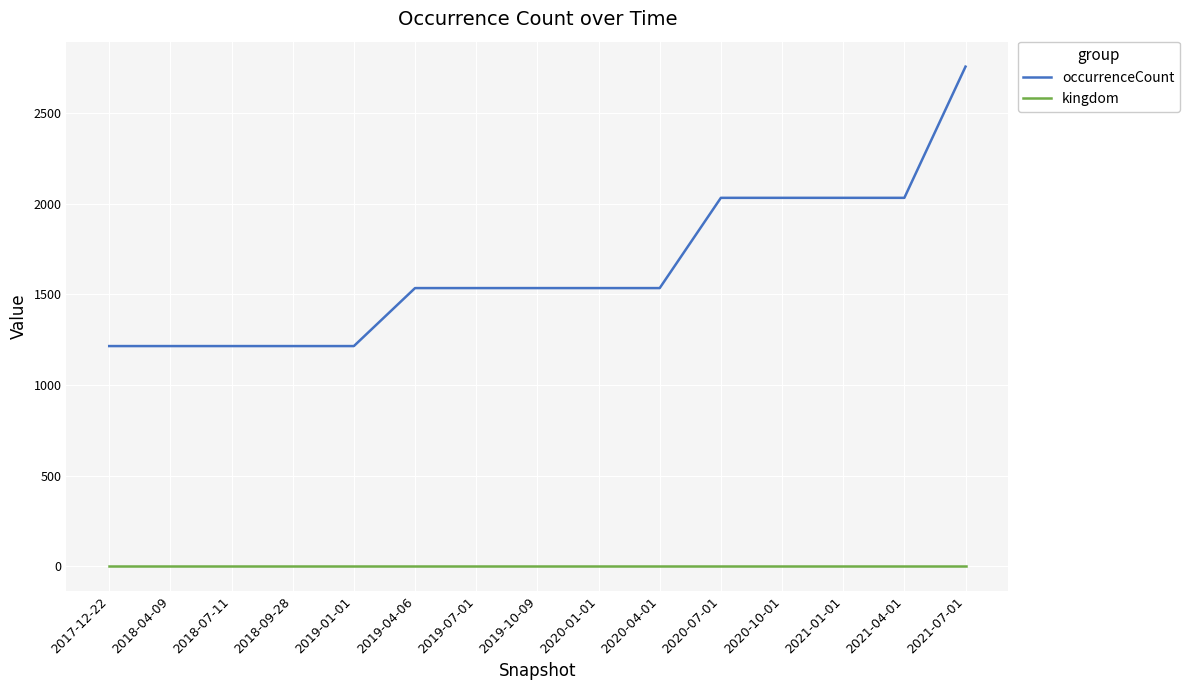

What is the sum of the occurrenceCount values at 2021-07-01 and 2020-10-01?

4790